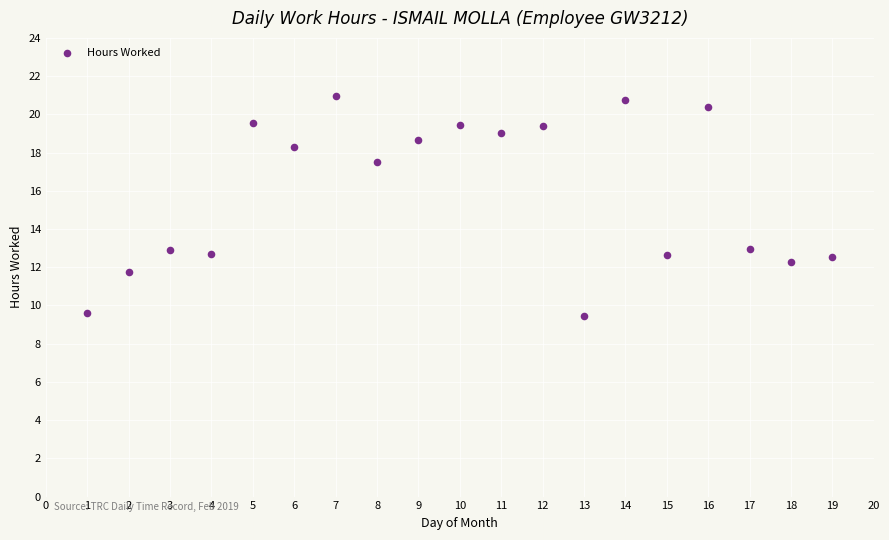

What is the range of Y values (max minus min)?

11.5